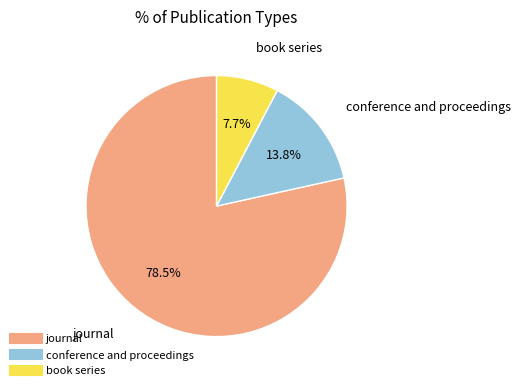

Is there any slice that represents more than half of the pie?

Yes